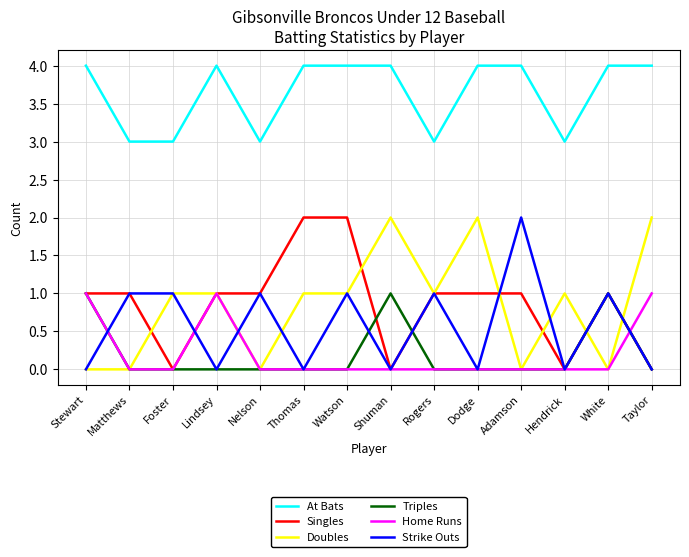

What is the maximum value for At Bats?

4